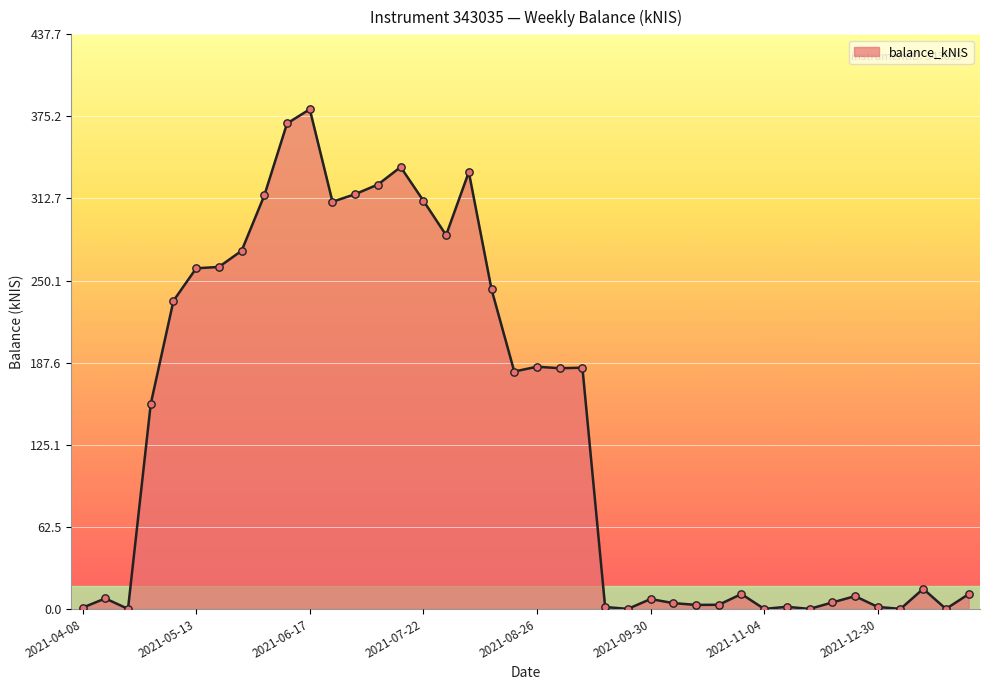

What is the difference between the maximum and minimum values?

380.6